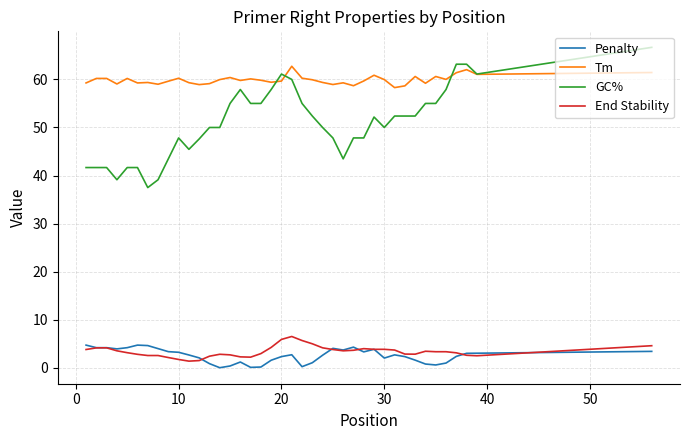

What is the highest value of the Penalty series?

4.7